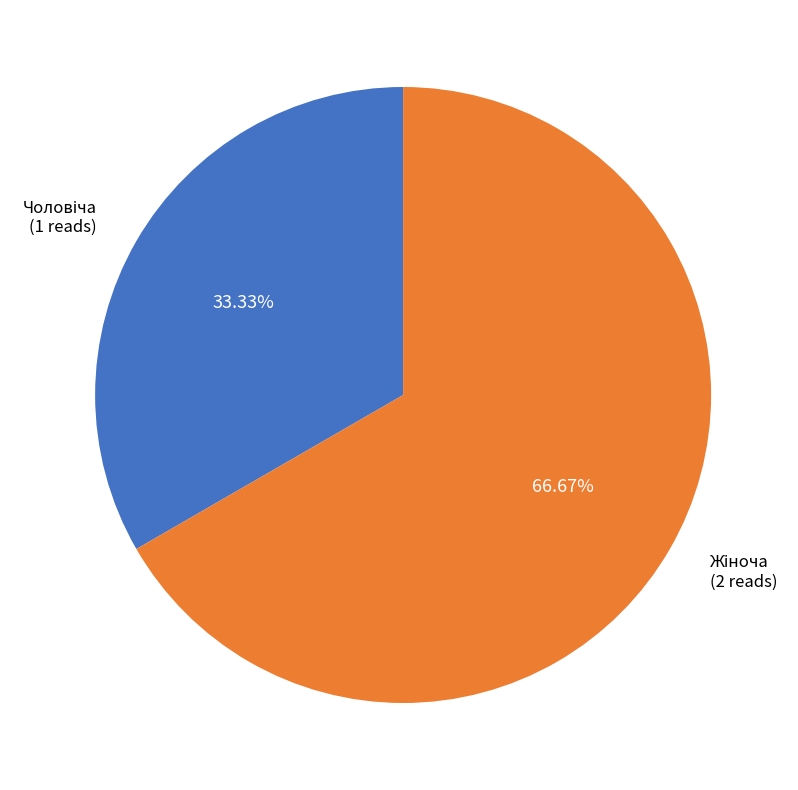

To the nearest percent, what is the combined percentage of Чоловіча and Жіноча?

100%